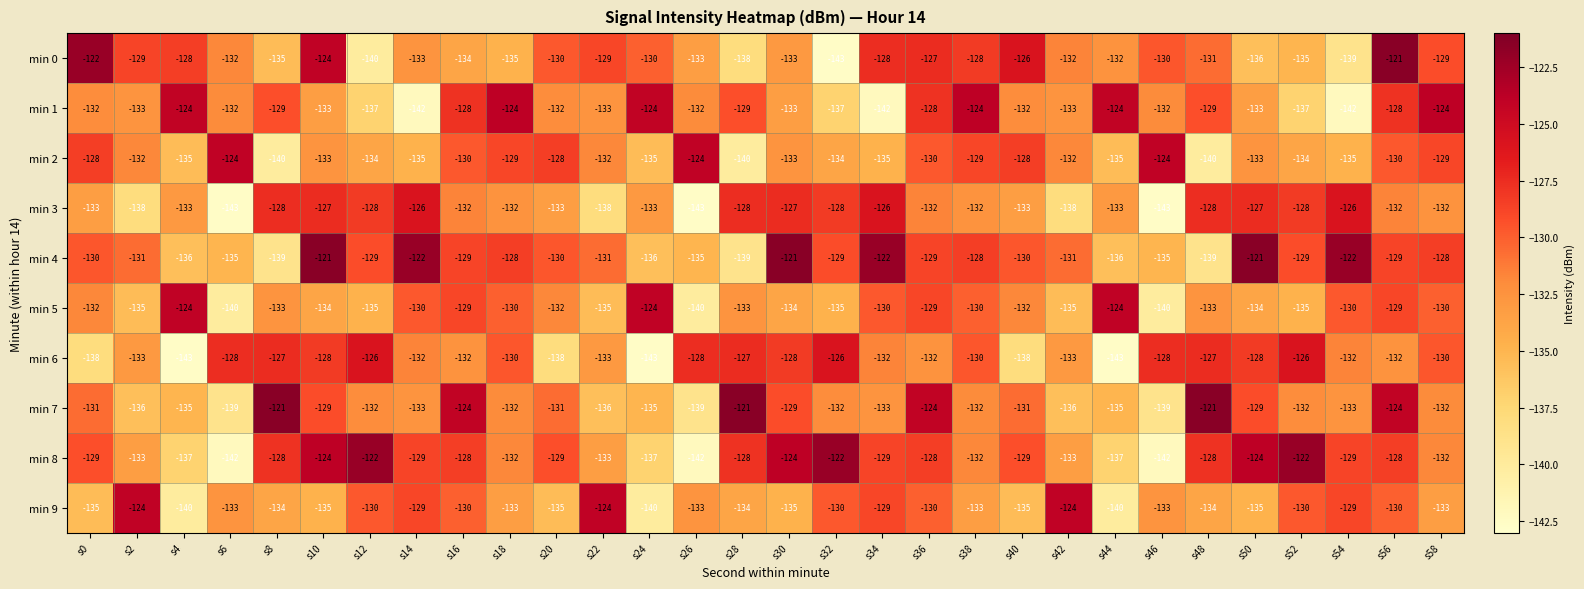

Count the number of data series in this chart.

10